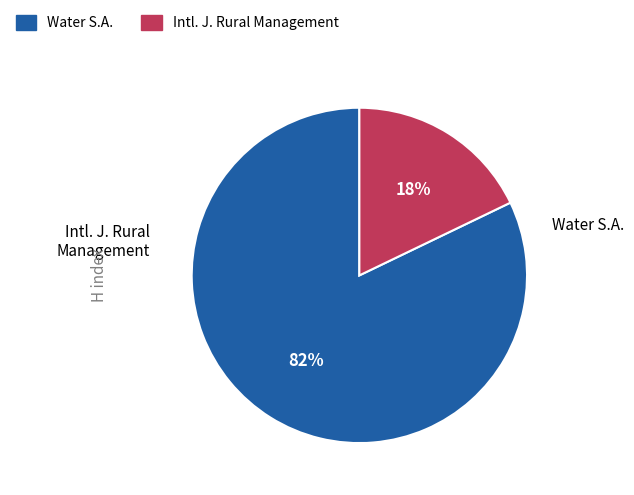

What percentage is the Water S.A. slice, to the nearest percent?

82%